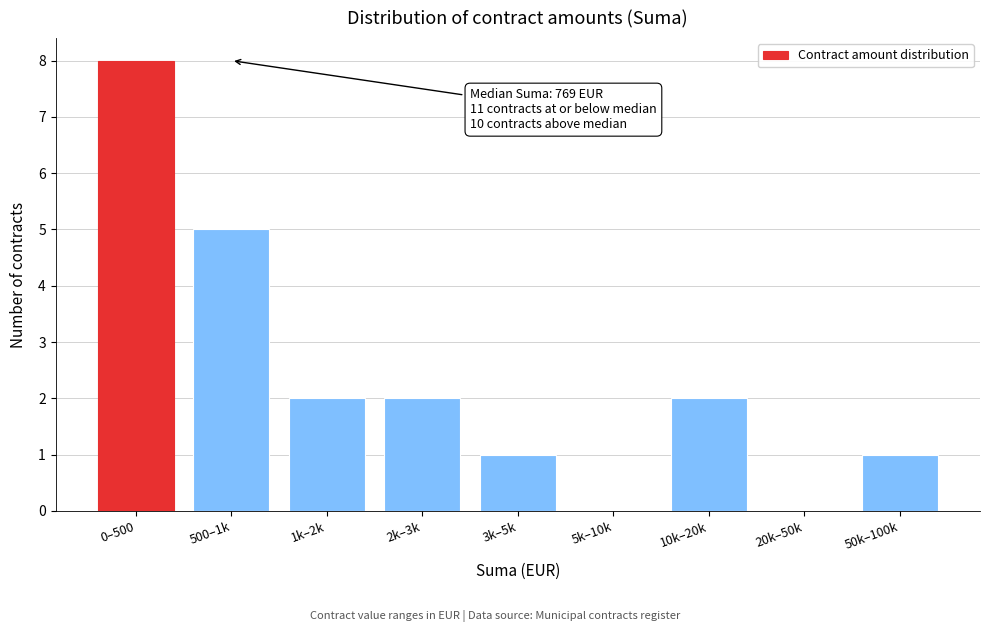

Reading left to right, transcribe all the data shown in this chart.

0–500=8	500–1k=5	1k–2k=2	2k–3k=2	3k–5k=1	5k–10k=0	10k–20k=2	20k–50k=0	50k–100k=1